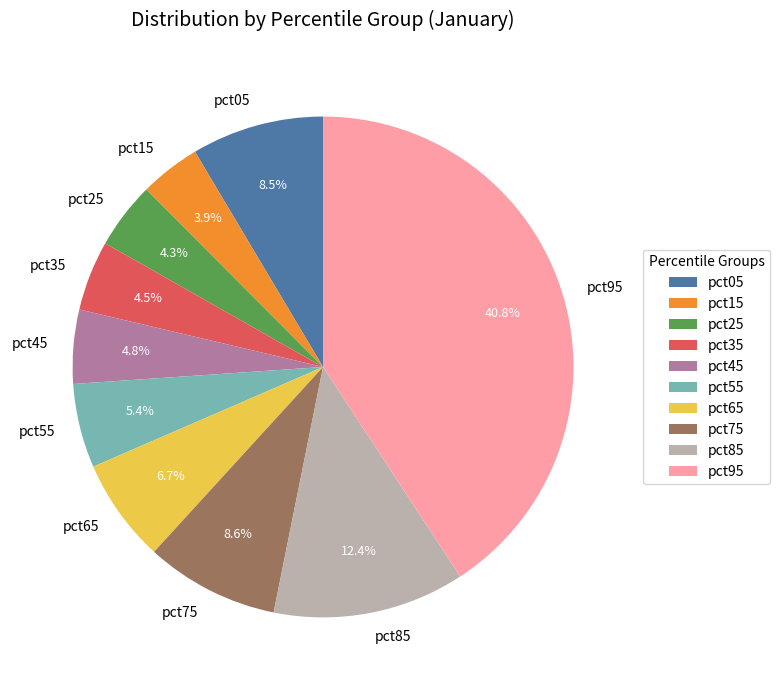

Which has a higher value, pct35 or pct75?

pct75